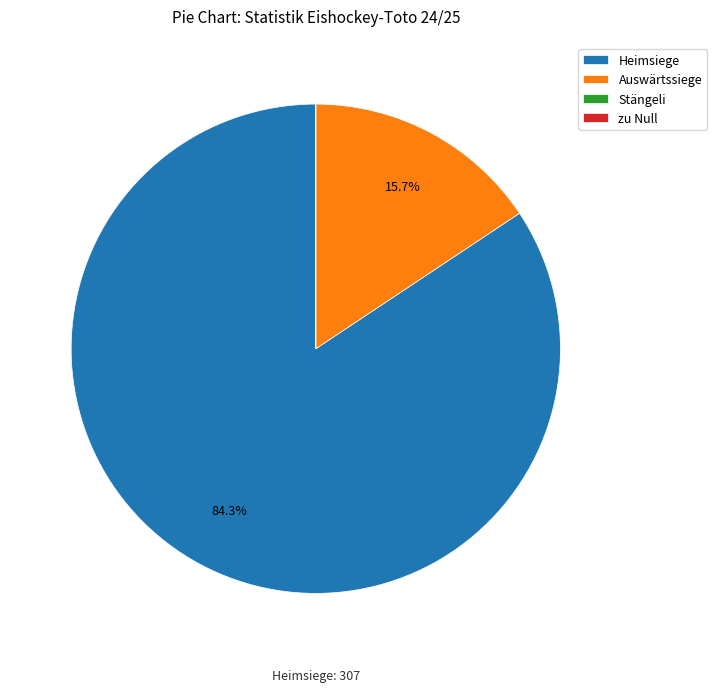

Which has a higher value, Auswärtssiege or Heimsiege?

Heimsiege